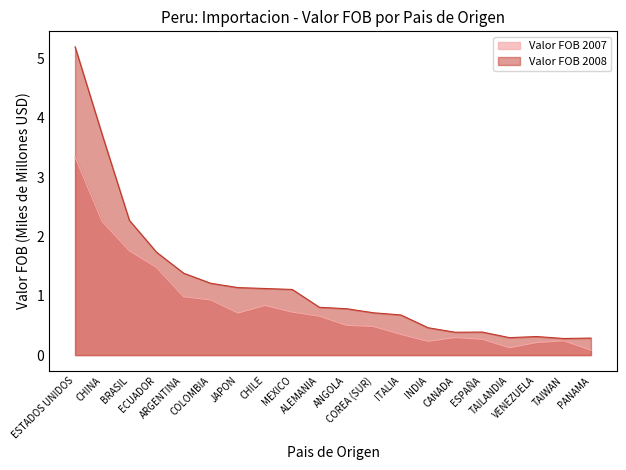

At which category is the sum across all series the highest?

ESTADOS UNIDOS